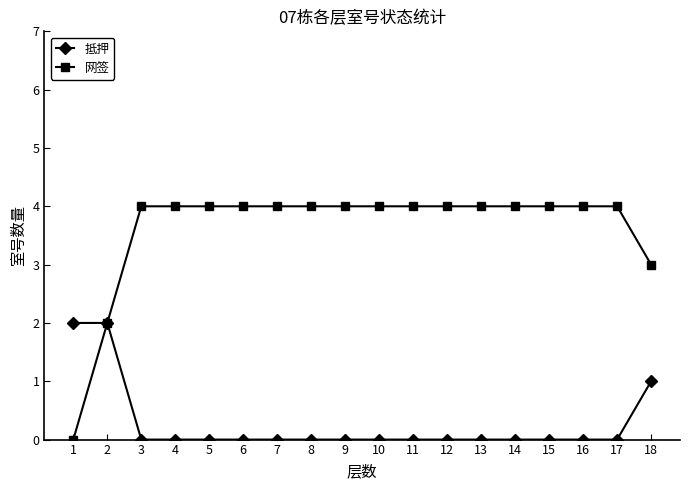

The 网签 series shows 4 at 16. True or false?

True